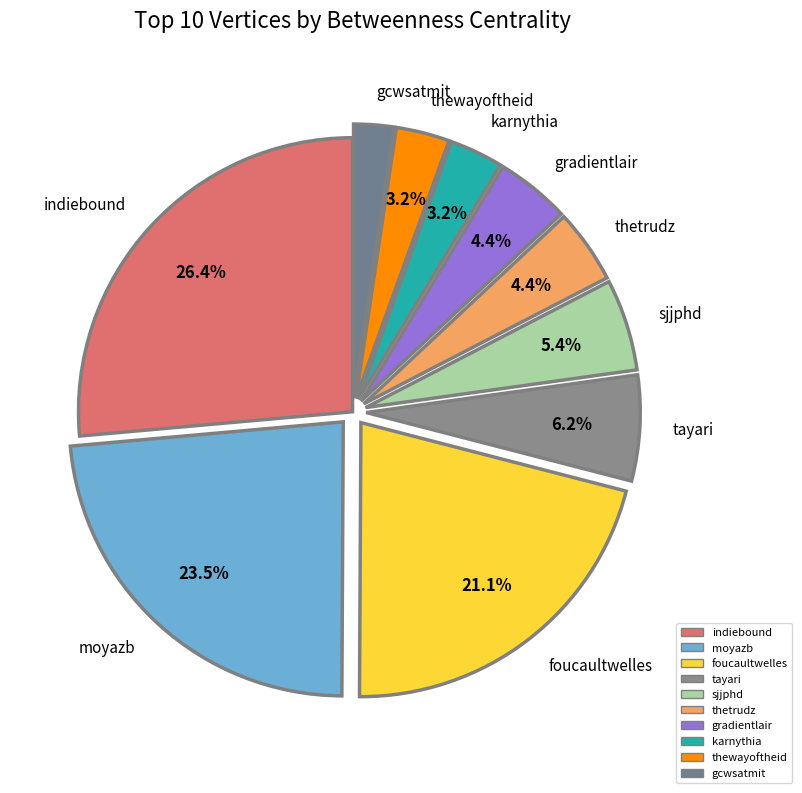

Which slice is the largest?

indiebound